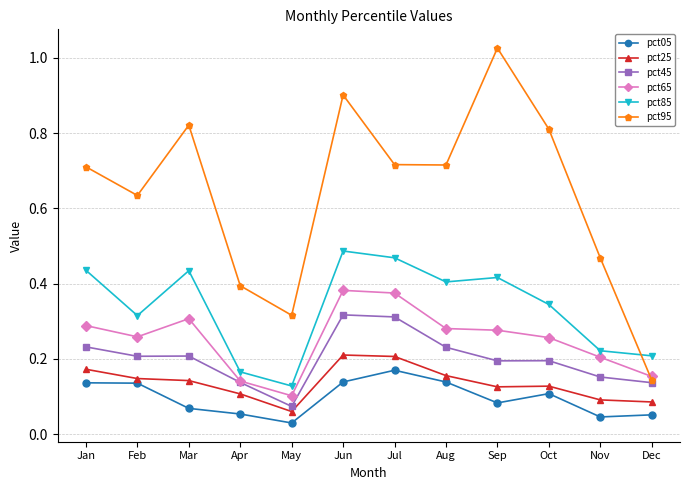

Count the pct25 values in the range 0 to 1.

12